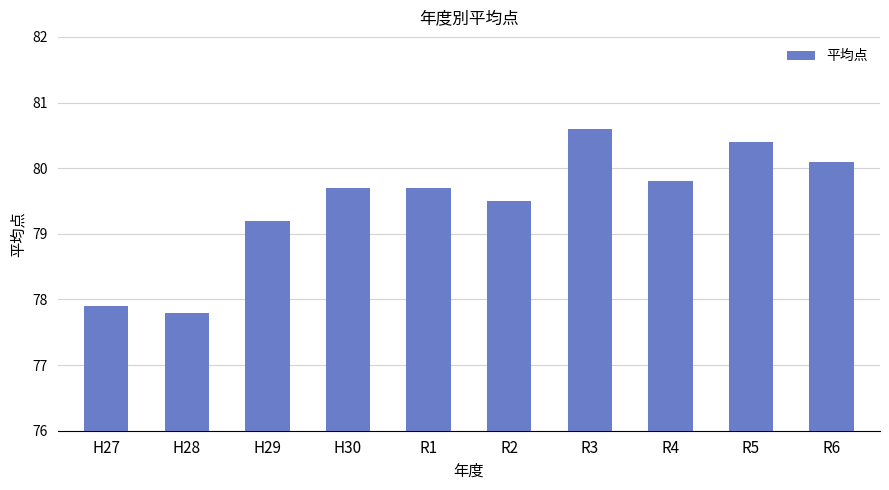

What is the maximum value shown in the chart?

80.6